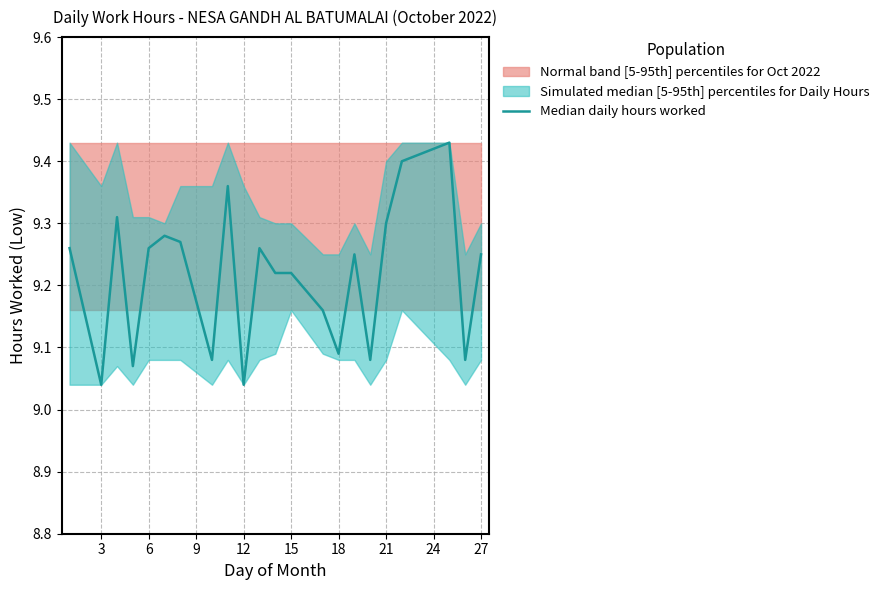

What is the maximum value shown in the chart?

9.4